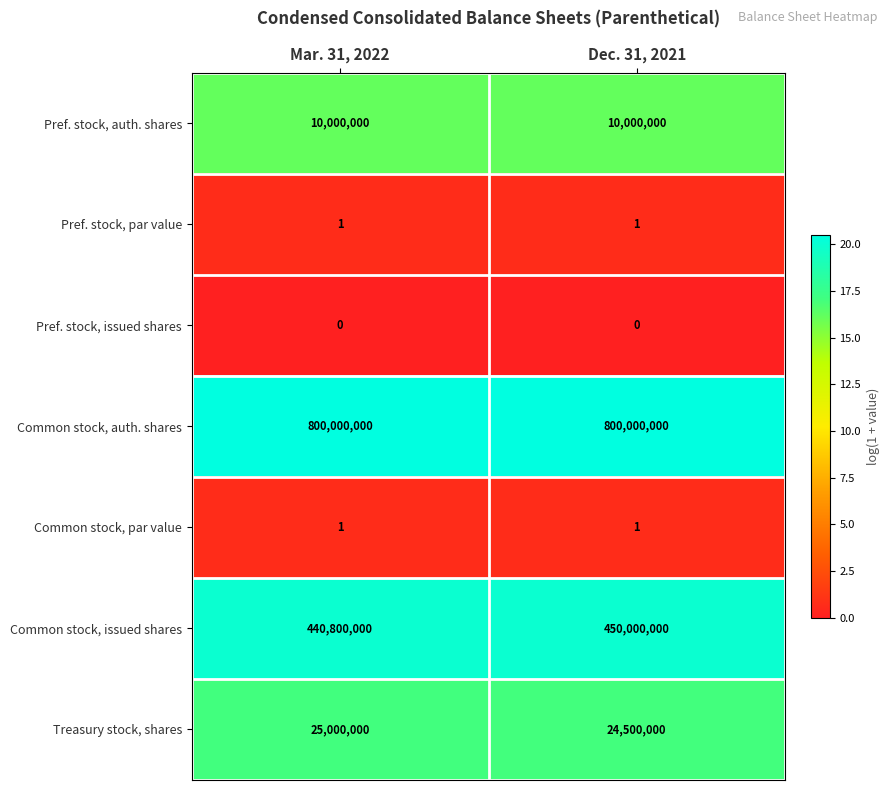

What is the total value across all series at Mar. 31, 2022?

1275800002